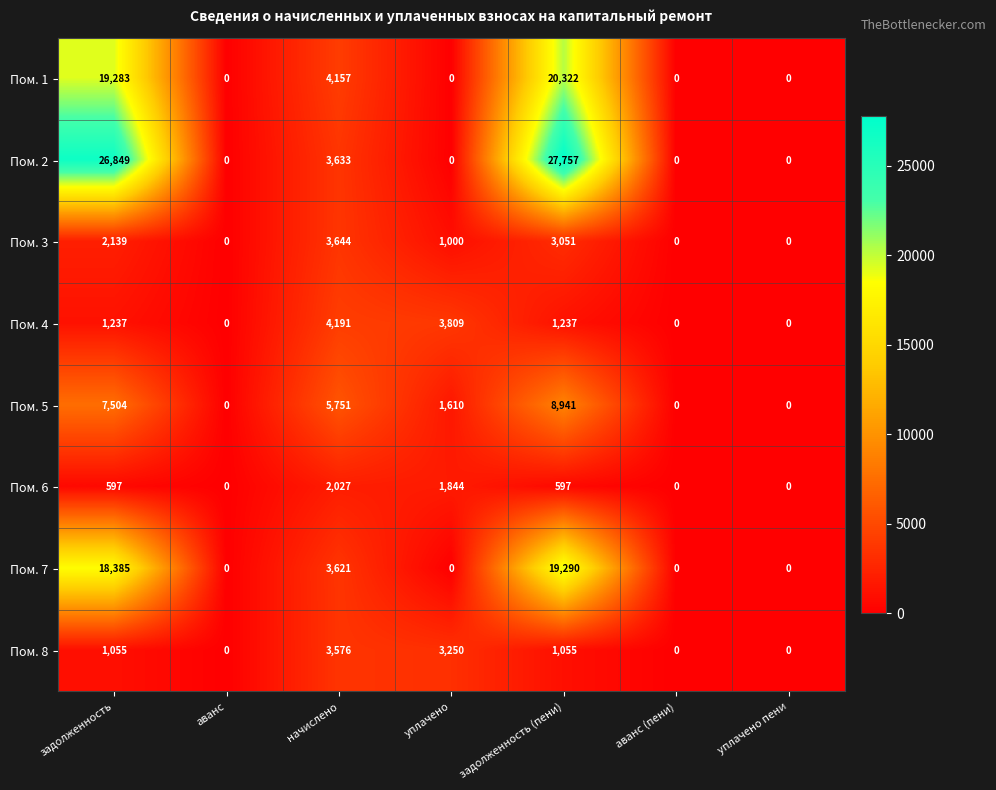

The Пом. 6 series shows 2027 at начислено. True or false?

True